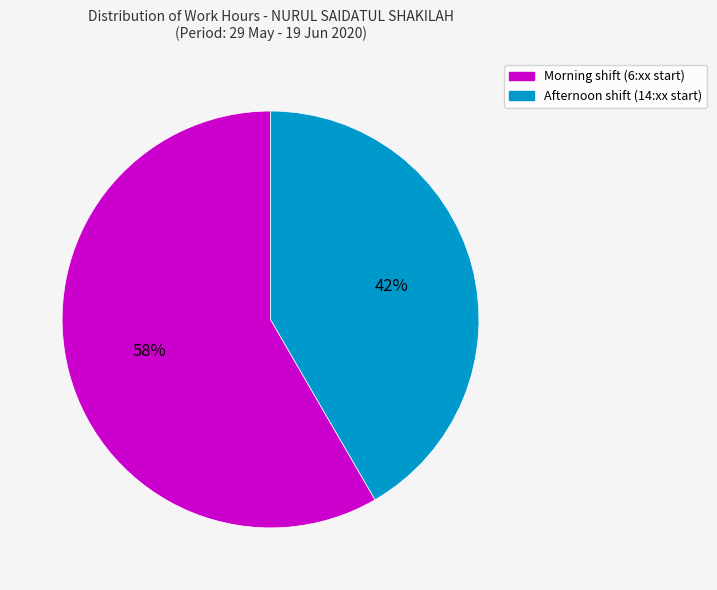

Is there a majority slice in this chart?

Yes